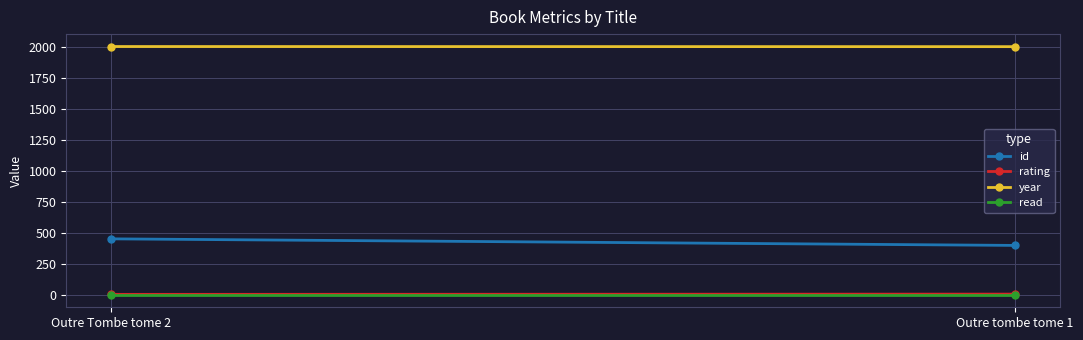

Is this an area chart (filled region under the line)?

No